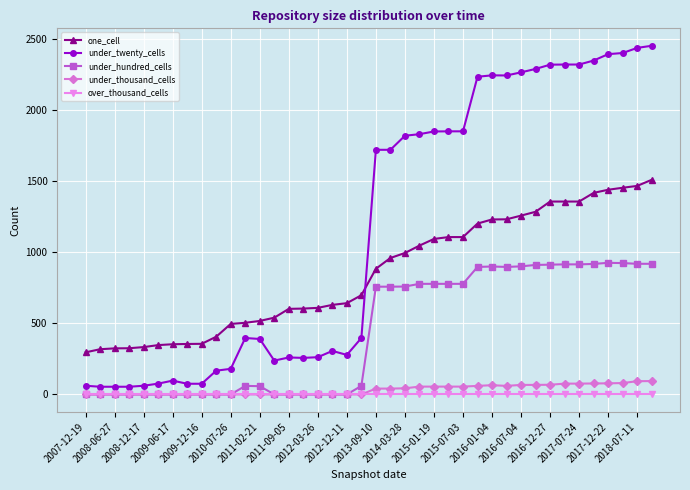

Which series has the widest spread of values?

under_twenty_cells